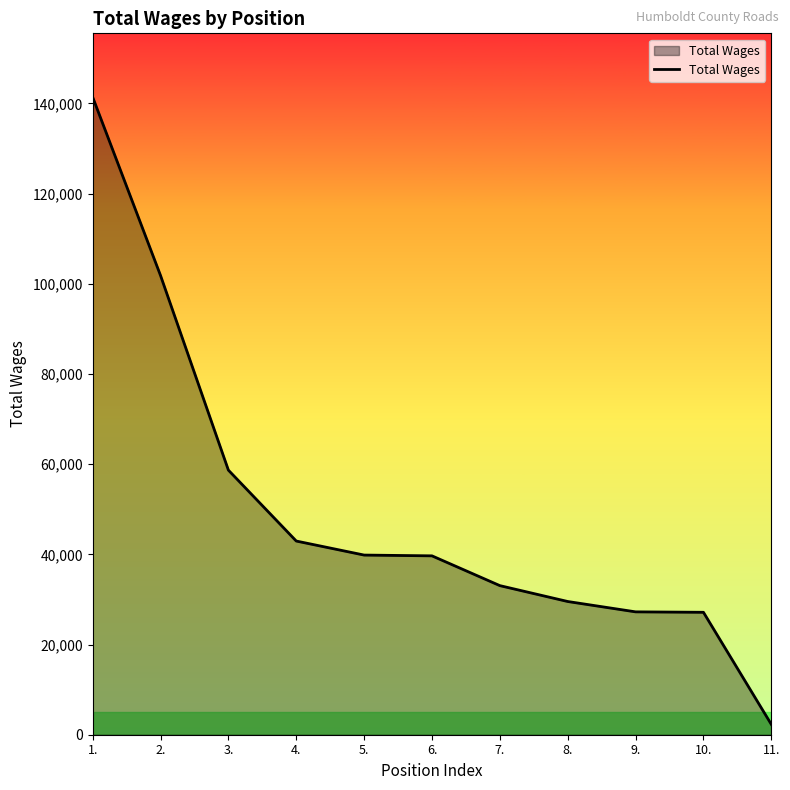

Does the chart have visible grid lines?

No